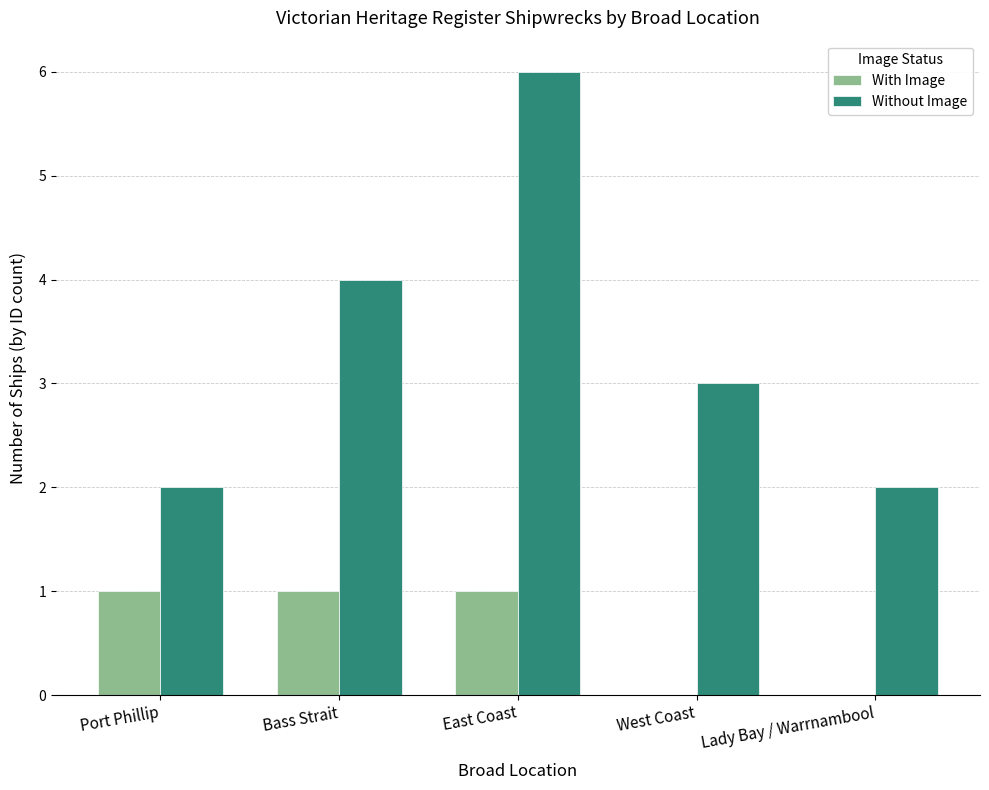

What is the average value of the With Image series?

1